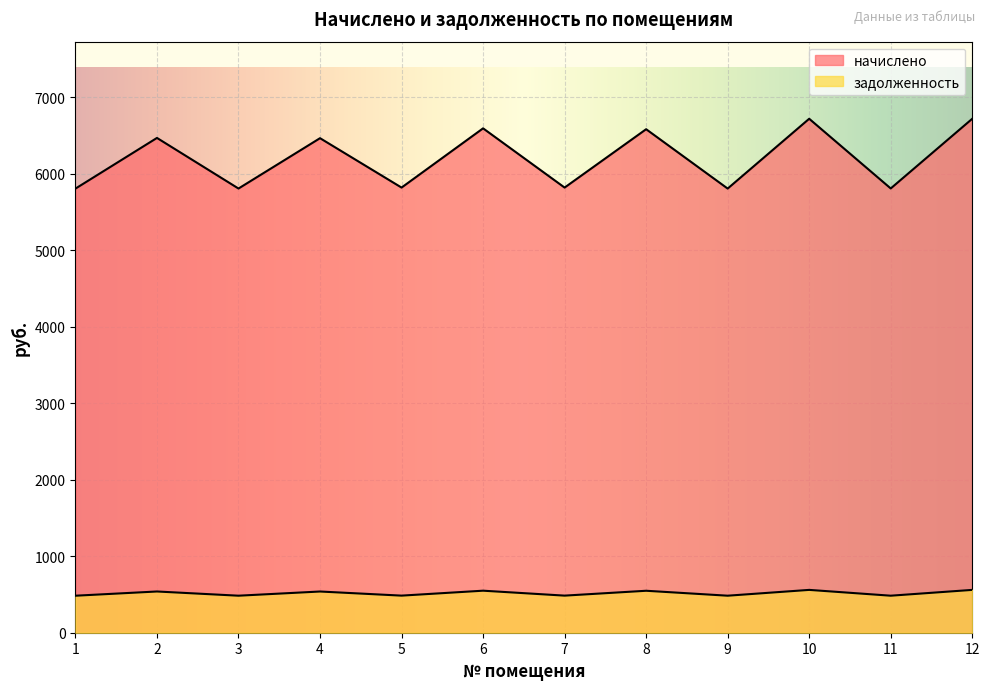

What is the spread (max minus min) of values at 12?

6159.0